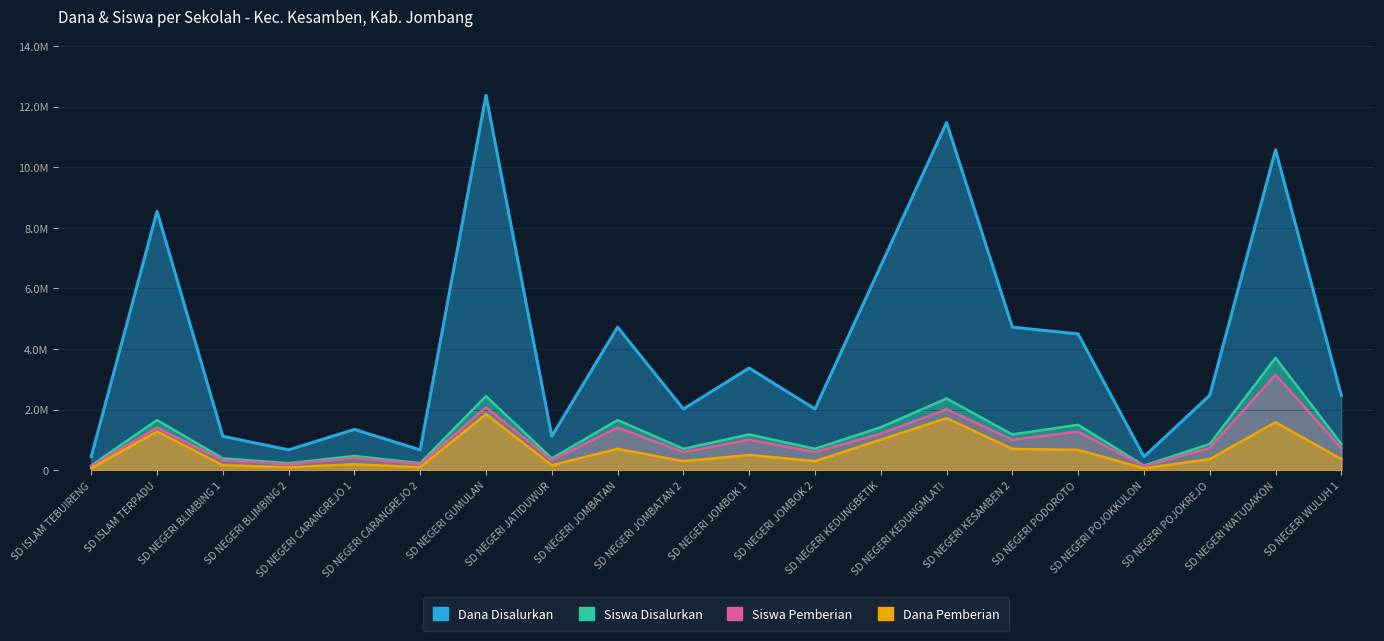

Which category has the highest value across all series?

SD NEGERI GUMULAN